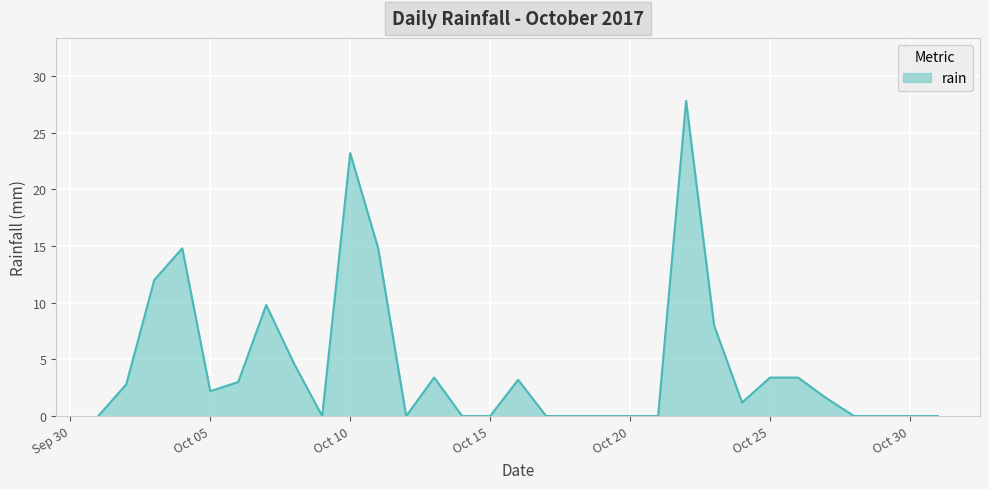

How many interior local peaks (higher than both neighbors) does the data have?

6